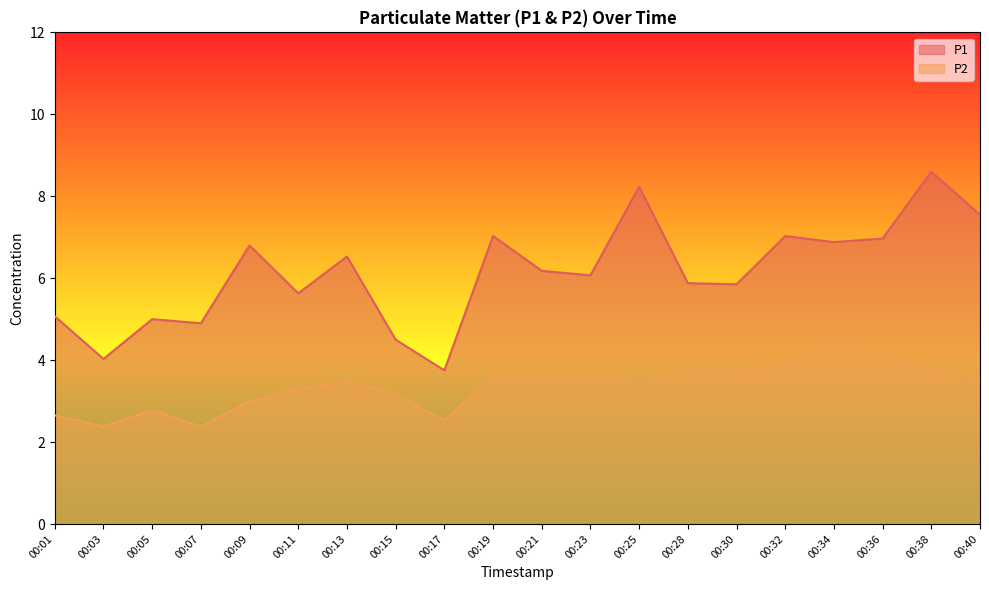

What is the difference between the P1 values at 00:03 and 00:19?

3.0